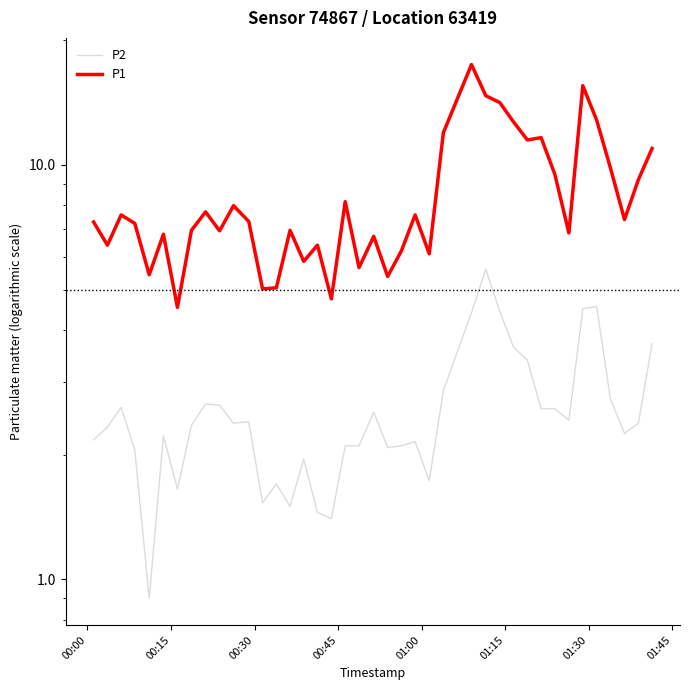

What is the sum of all P1 values?

337.9